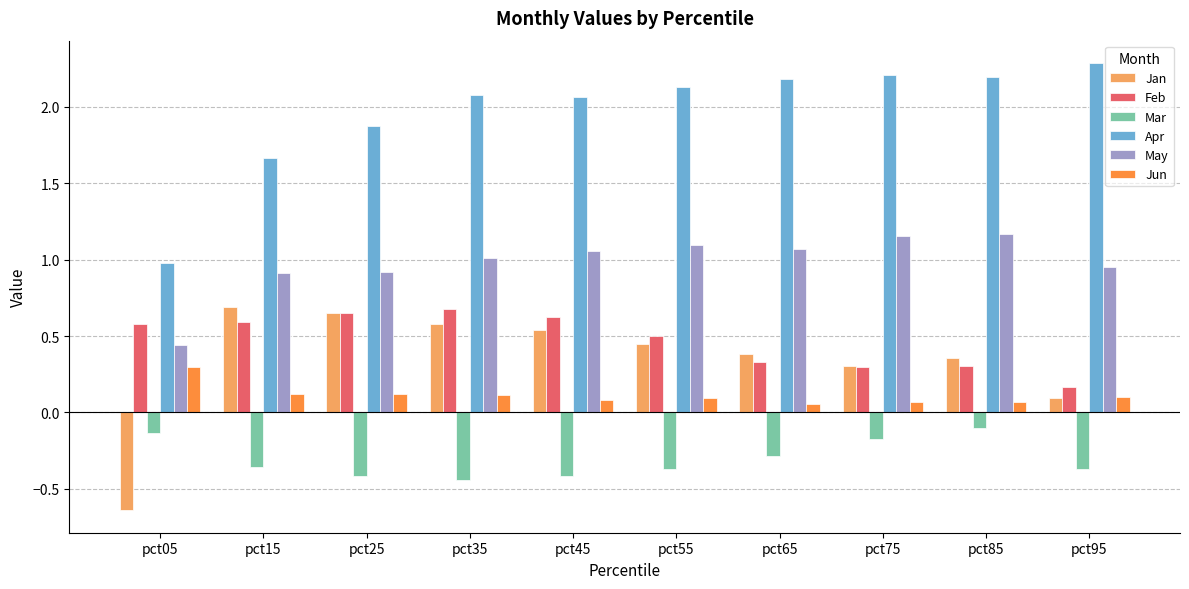

What is the maximum value for Apr?

2.3